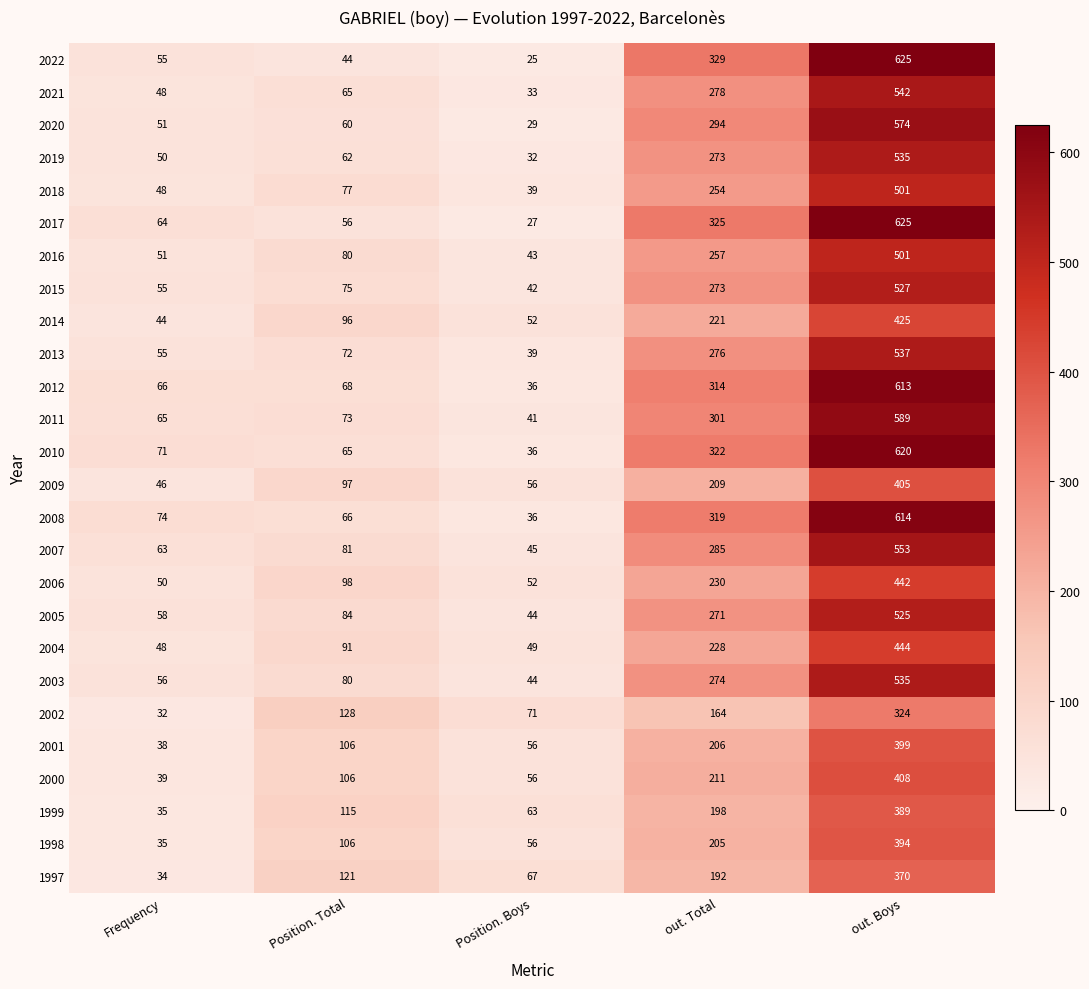

Which series has the largest total across all categories?

2010